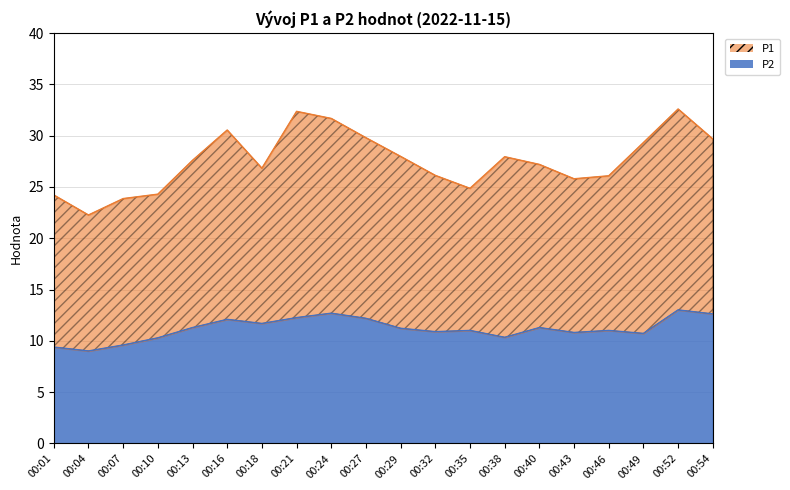

Does the chart have visible grid lines?

Yes